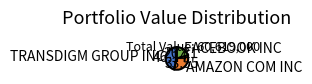

Does any single category account for the majority?

No